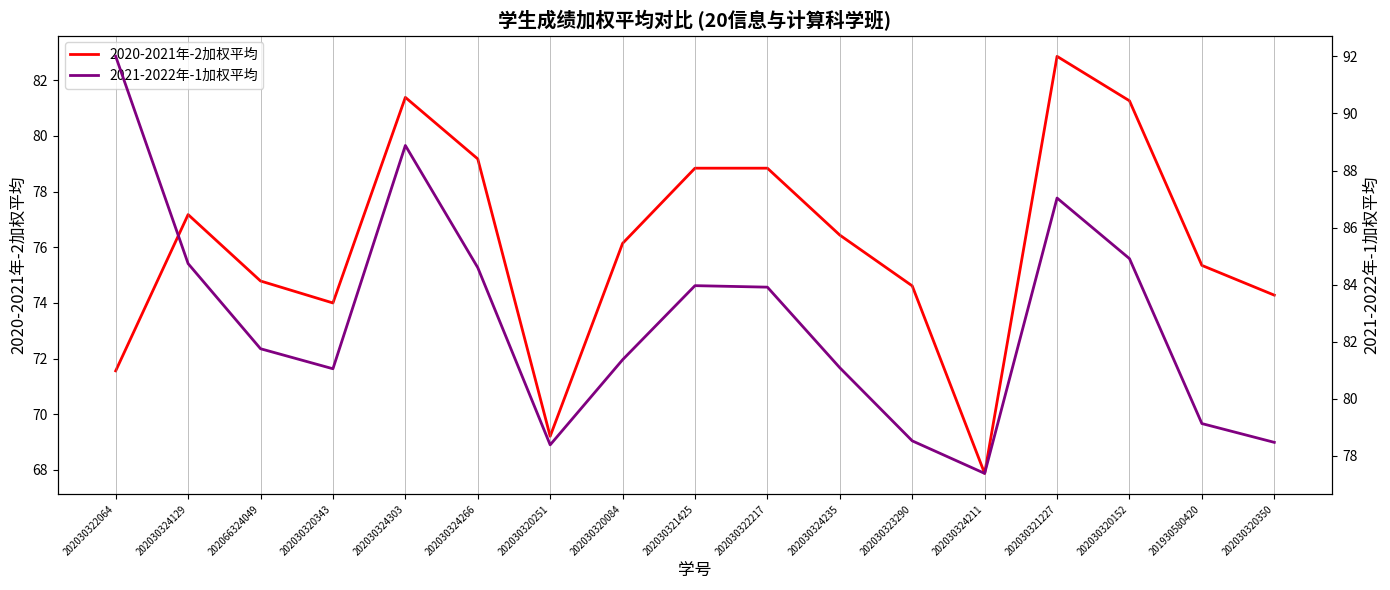

True or false: 2021-2022年-1加权平均 has a value of 26.9 at 201930580420.

False